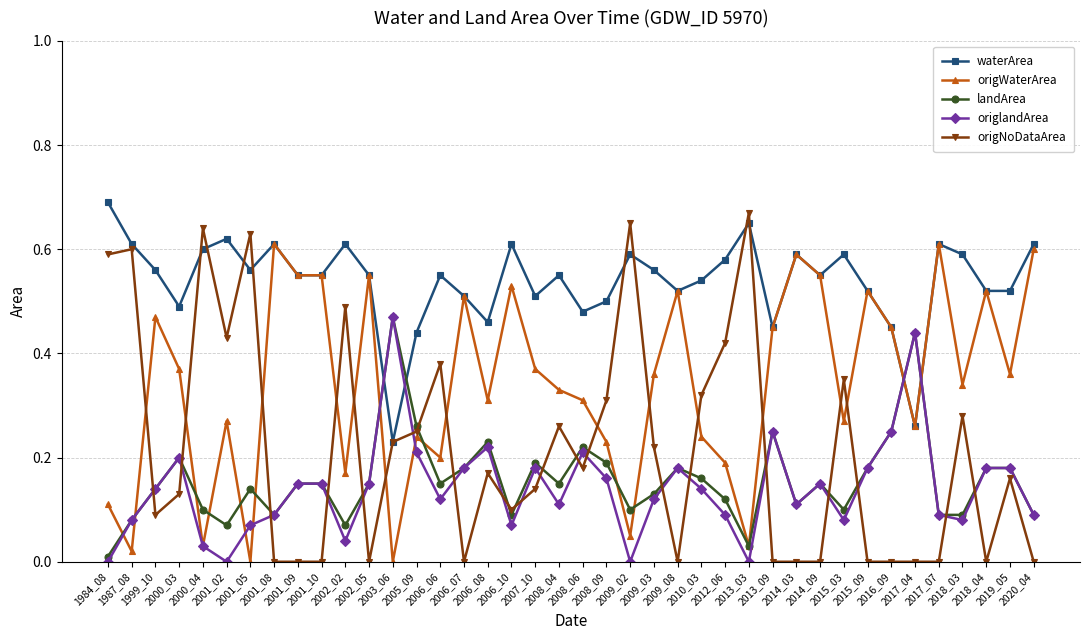

Which series has the largest range (max minus min)?

origNoDataArea